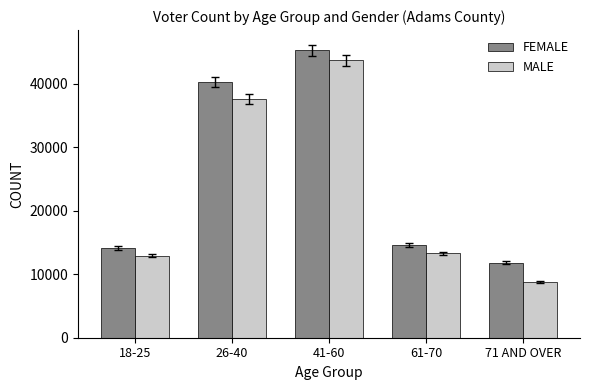

Count the number of data series in this chart.

2